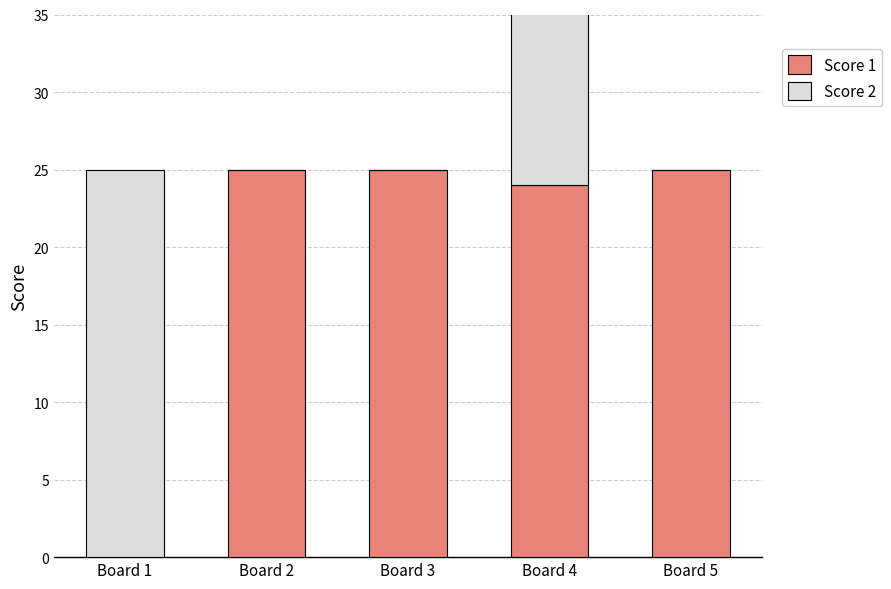

How many categories are shown in the chart?

5